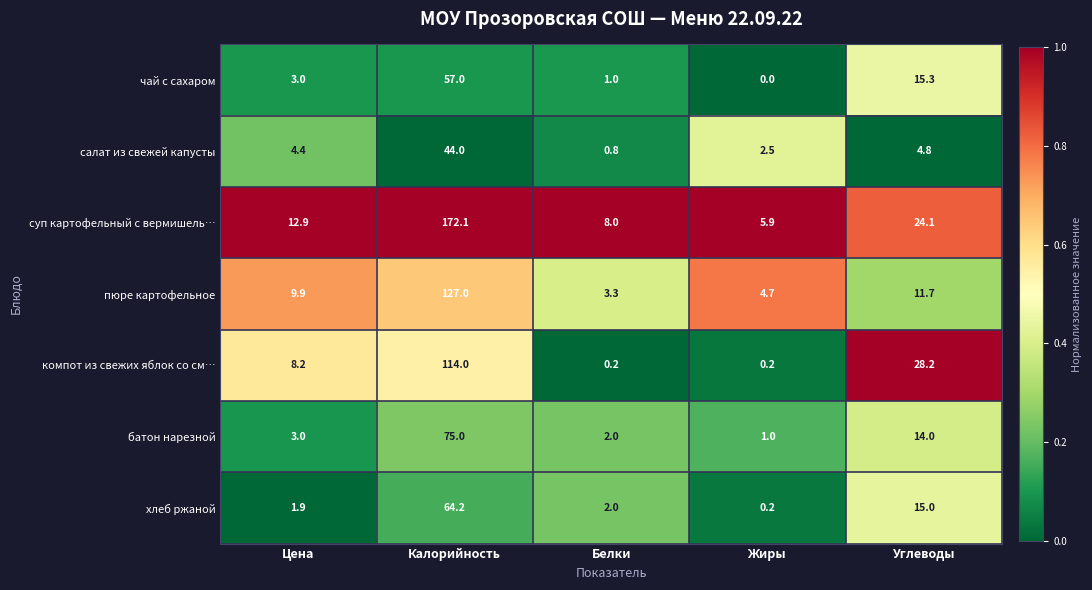

What is the average value of the компот из свежих яблок со см… series?

30.2